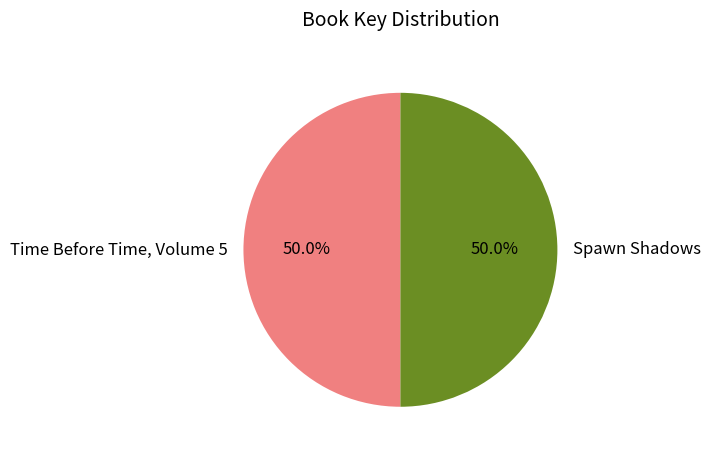

How much of the chart is everything except Spawn Shadows?

50.0%